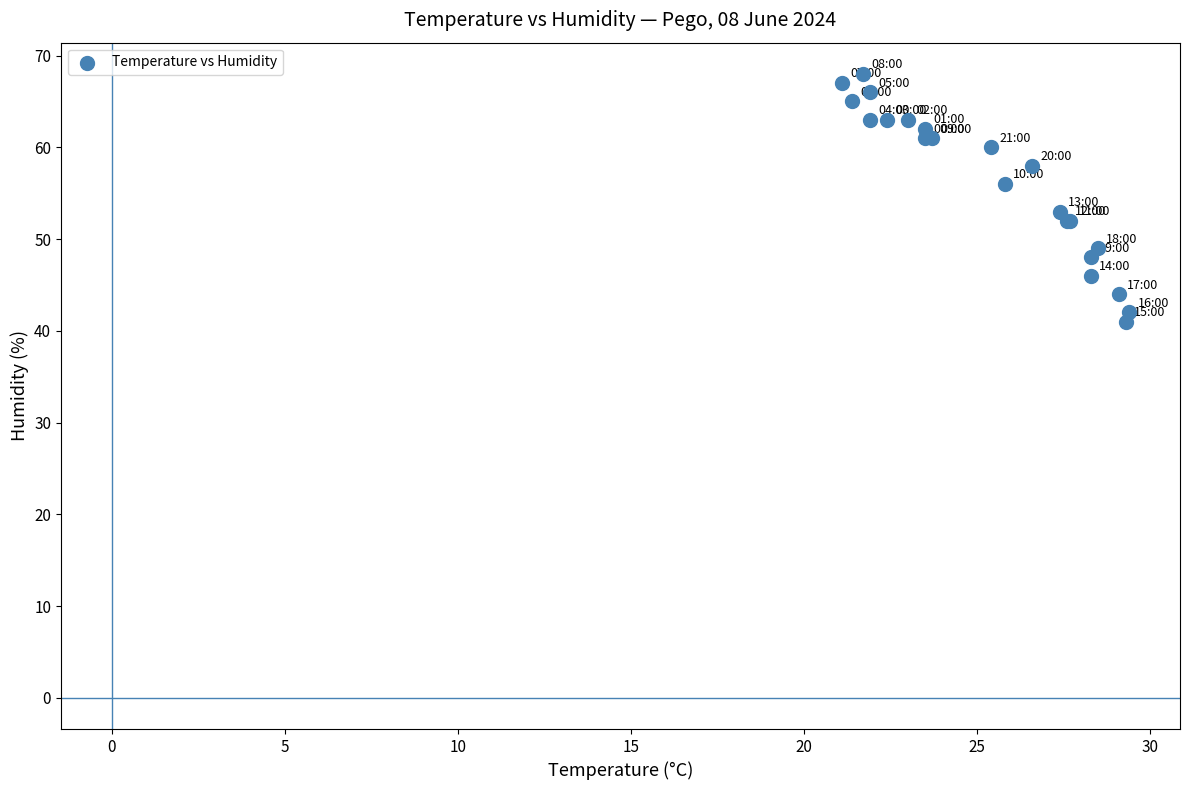

What Y value in the scatter plot is closest to 54?

53